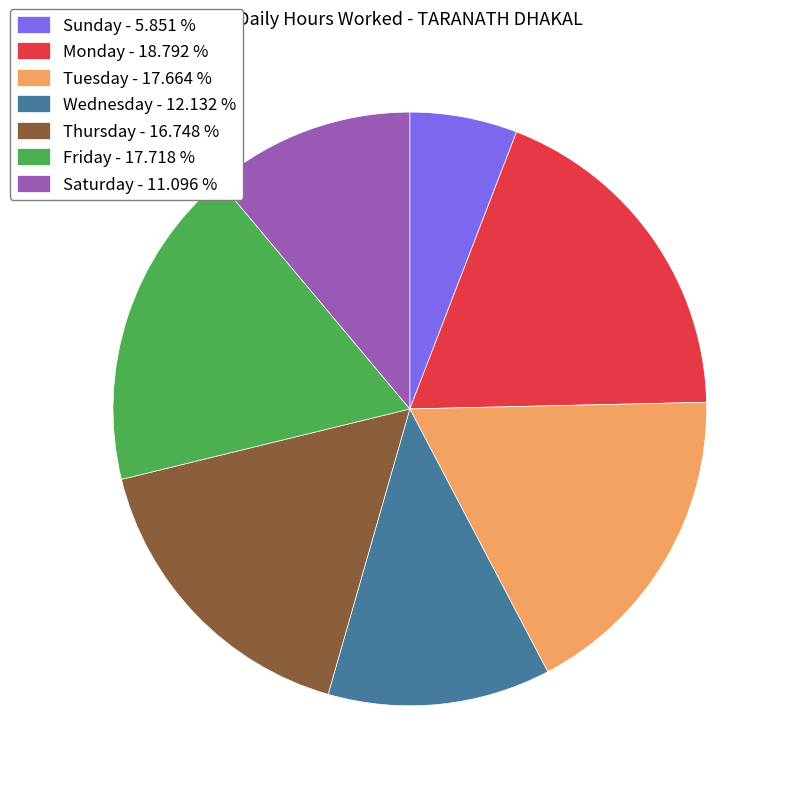

Is there any slice that represents more than half of the pie?

No